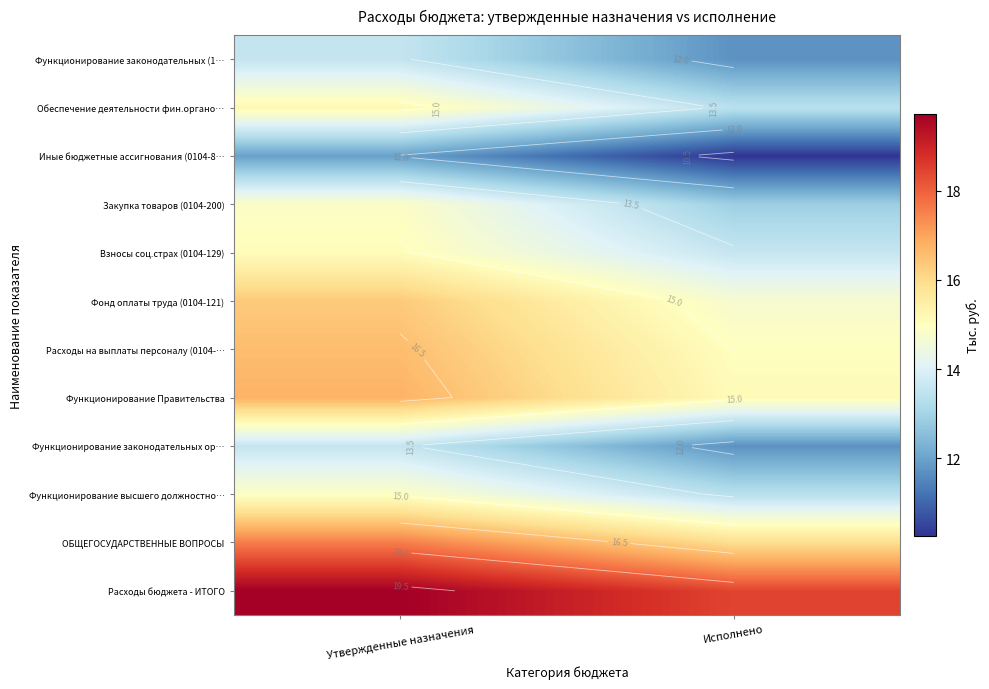

What is the difference between the Функционирование Правительства values at Утвержденные назначения and Исполнено?

1.6